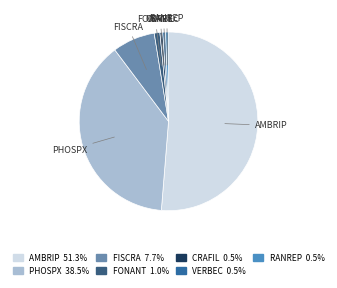

True or false: RANREP accounts for 1% of the total.

True